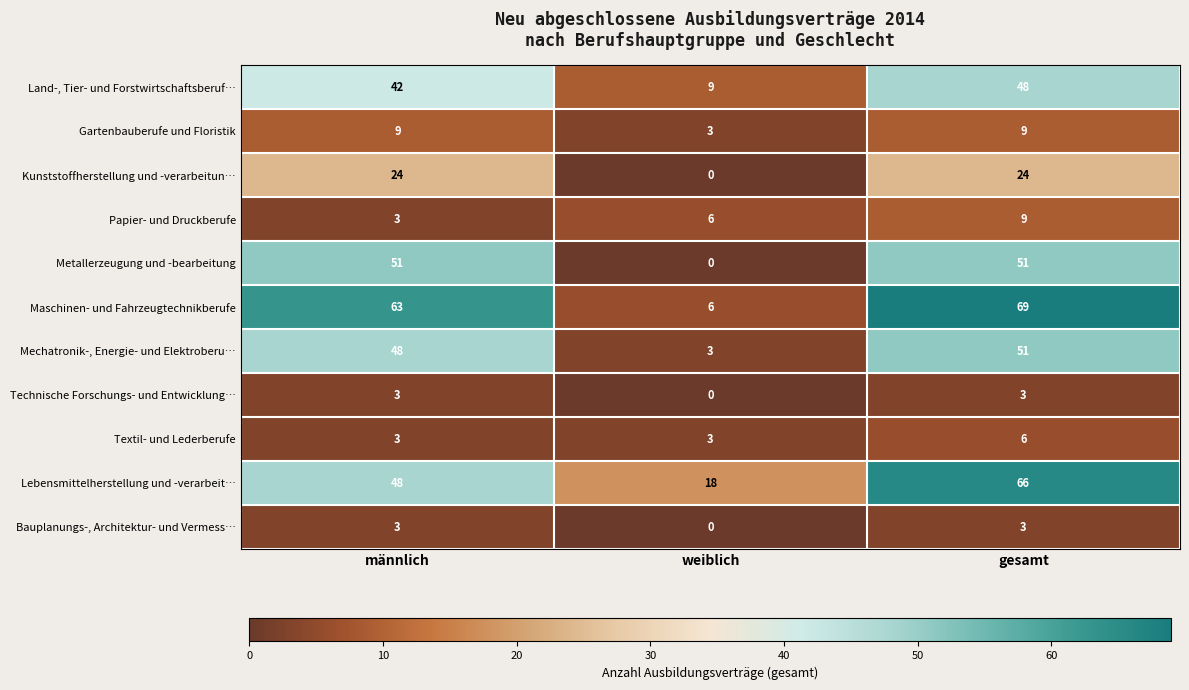

How many Land-, Tier- und Forstwirtschaftsberuf… values are between 9 and 48?

3